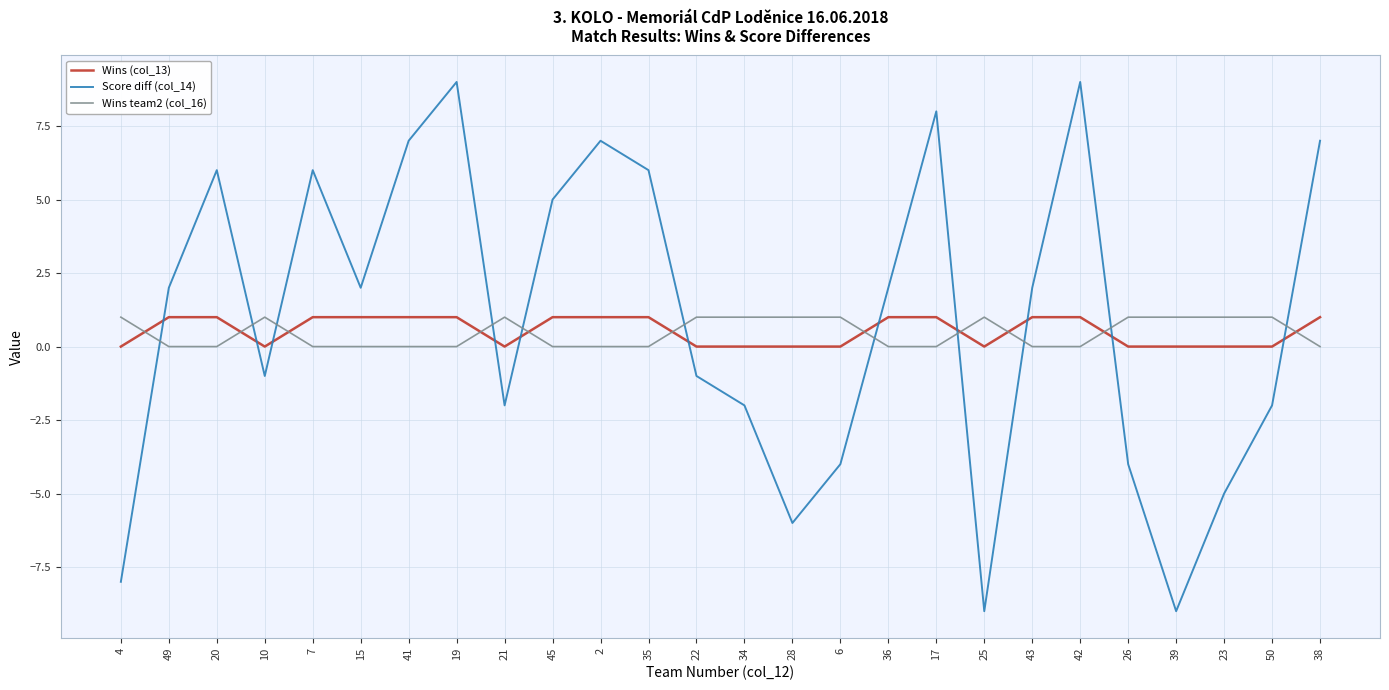

What is the lowest value of the Score diff (col_14) series?

-9